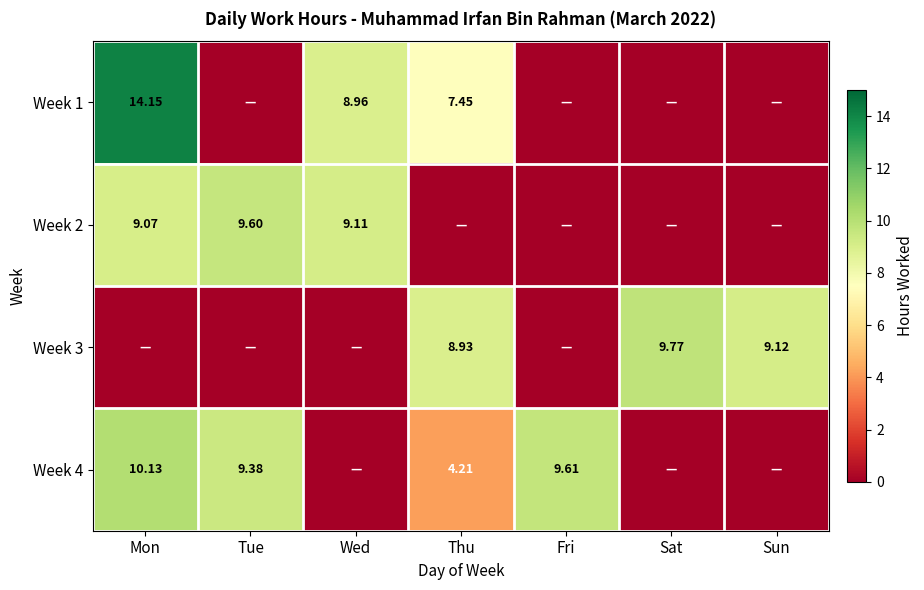

At which label does Week 2 reach its peak?

Tue